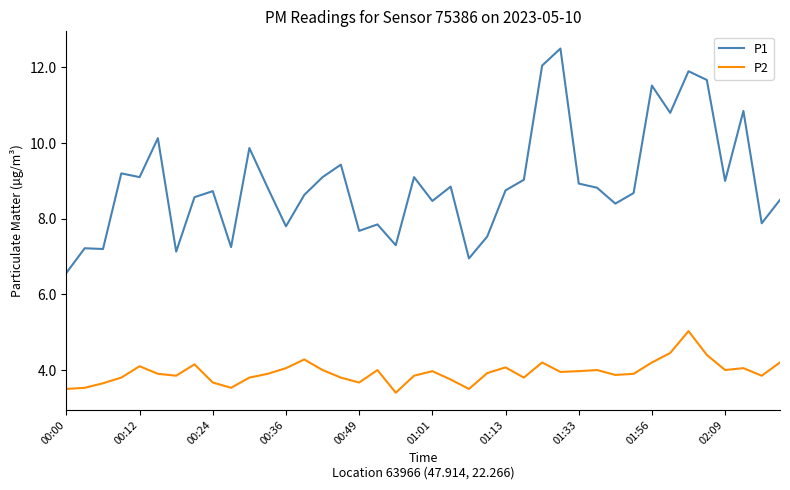

What is the smallest value displayed?

3.4